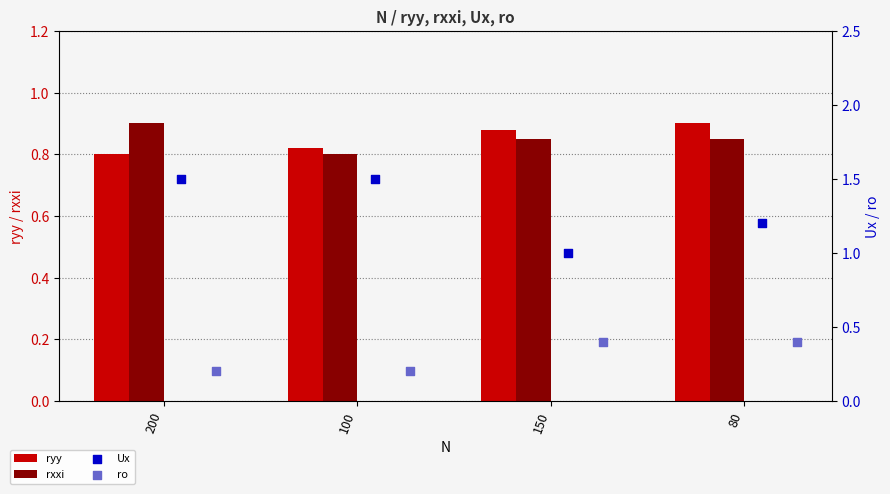

At which category is the sum across all series the highest?

200